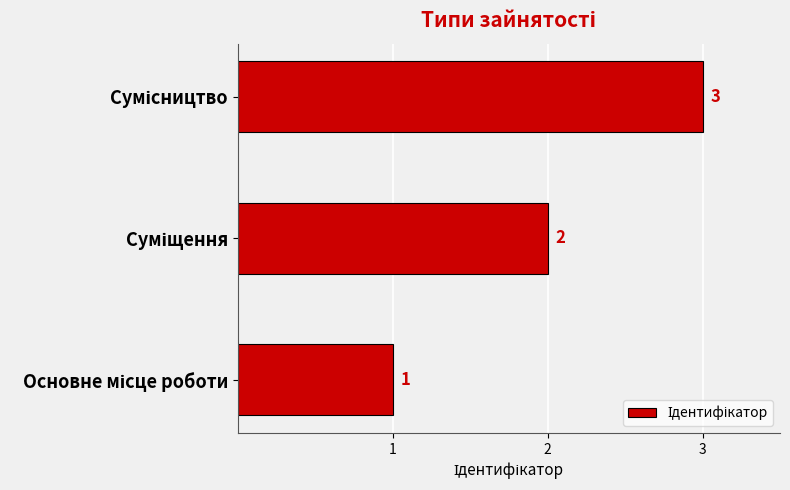

What is the difference between the maximum and minimum values?

2